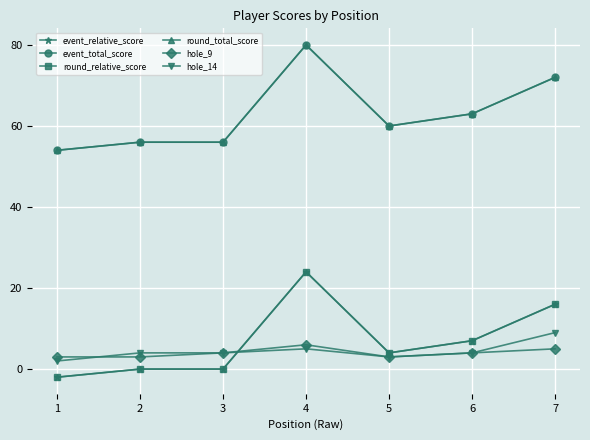

True or false: round_total_score and event_total_score intersect in this chart.

False